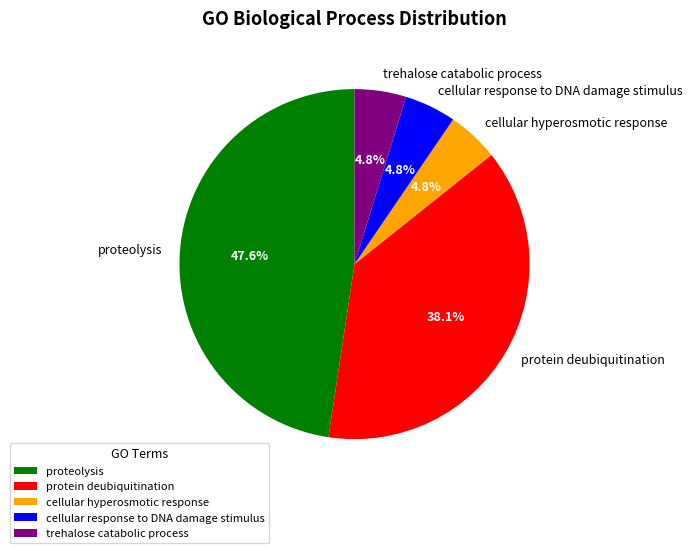

True or false: protein deubiquitination accounts for 38% of the total.

True